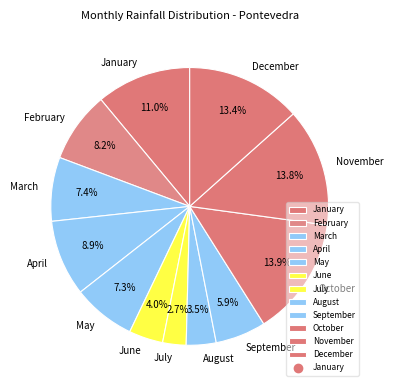

What portion of the pie excludes March?

92.6%